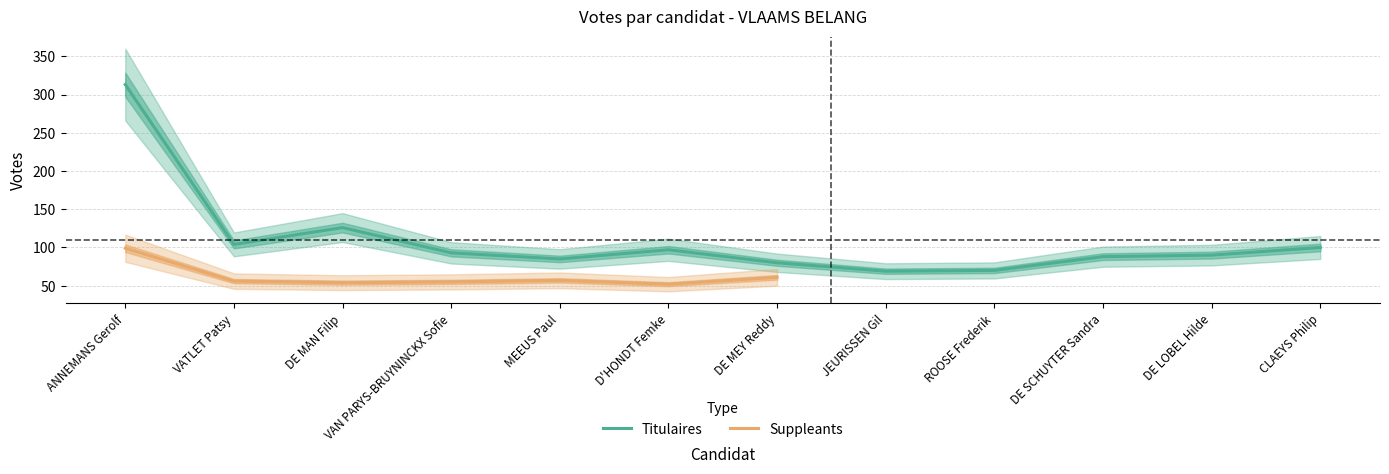

What is the sum of the values at DE MAN Filip and CLAEYS Philip?

226